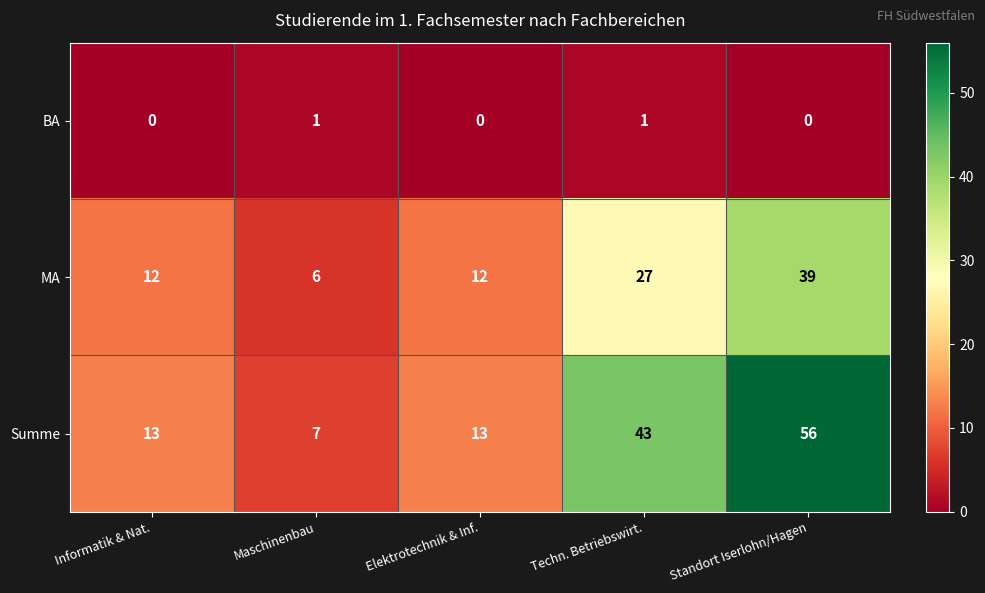

What is the approximate value of MA at Standort Iserlohn/Hagen, to the nearest 10?

40